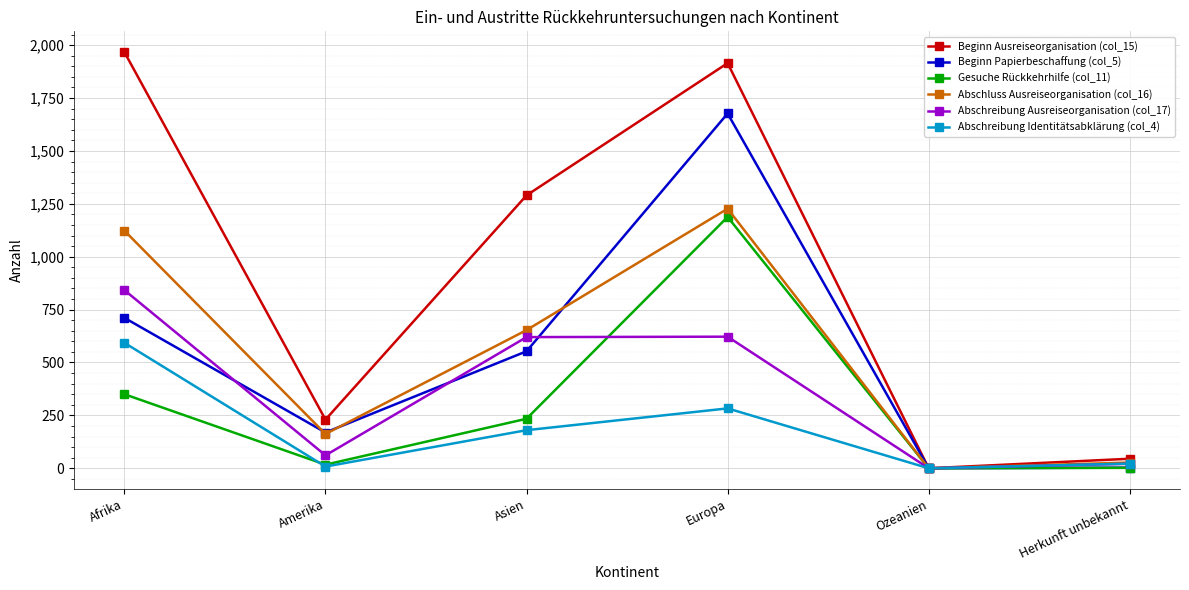

At which category does Abschreibung Identitätsabklärung (col_4) reach its first local peak?

Europa